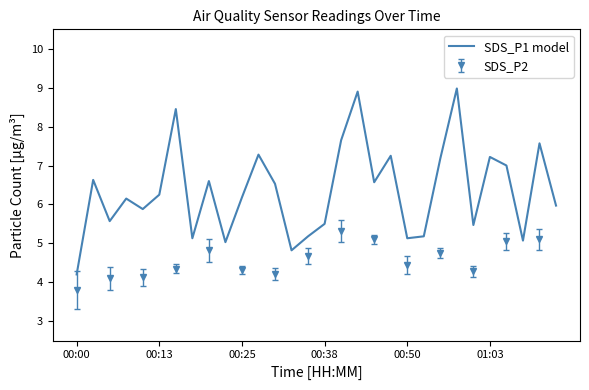

How many points are lower than both their immediate neighbors (excluding endpoints)?

9